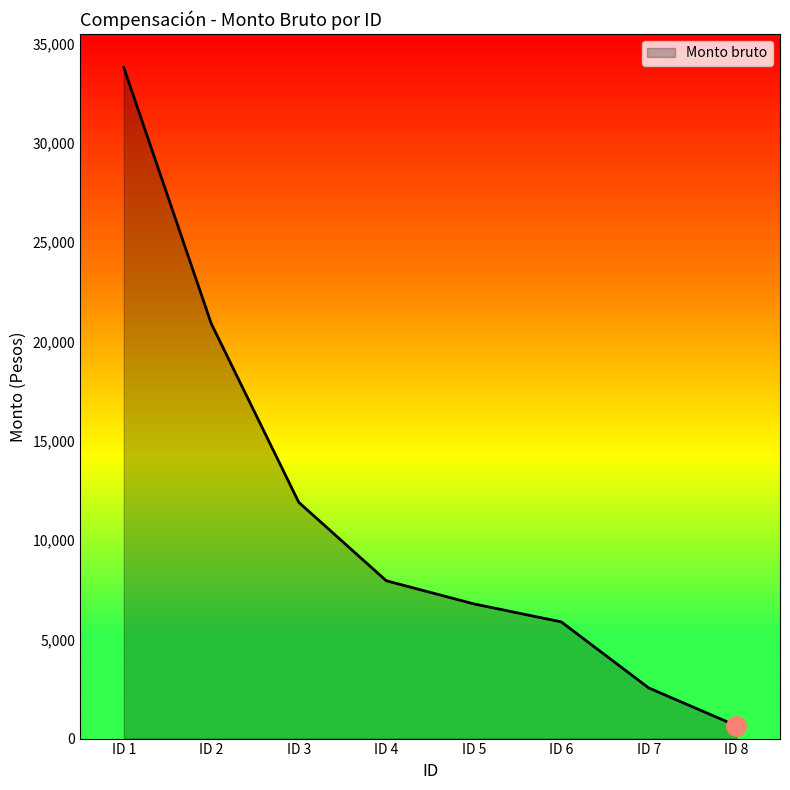

What is the greatest value displayed?

33800